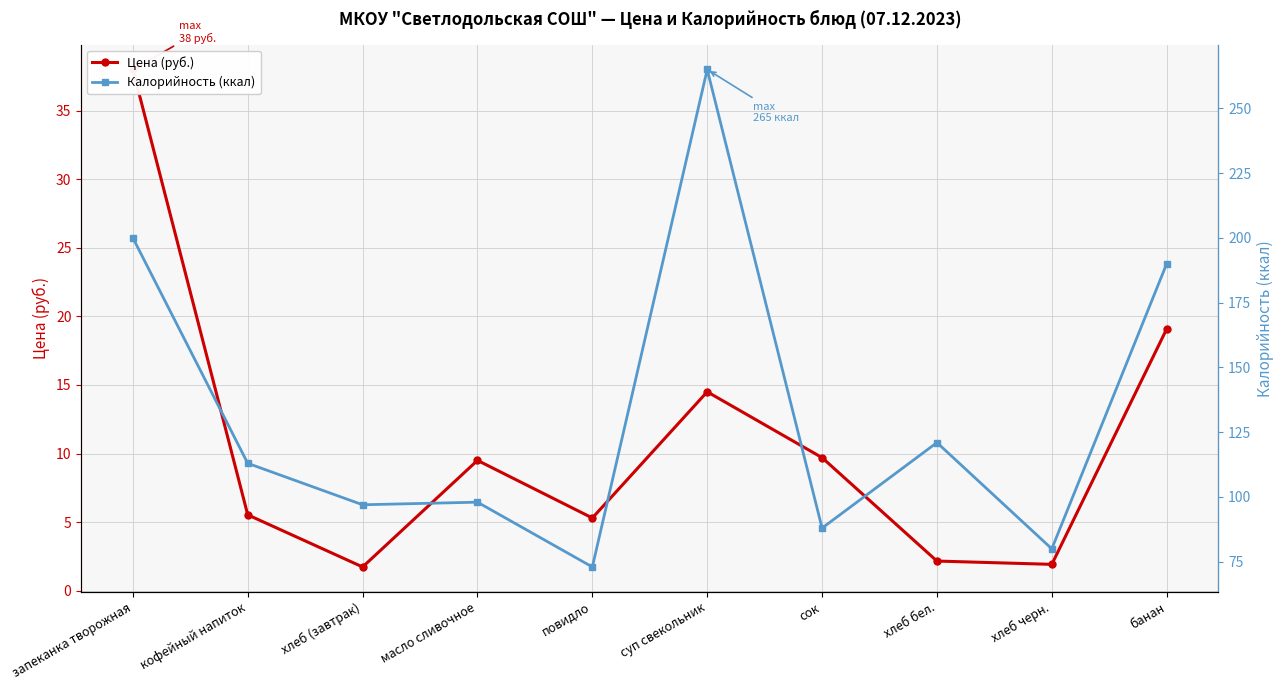

Which series has the largest total across all categories?

Калорийность (ккал)